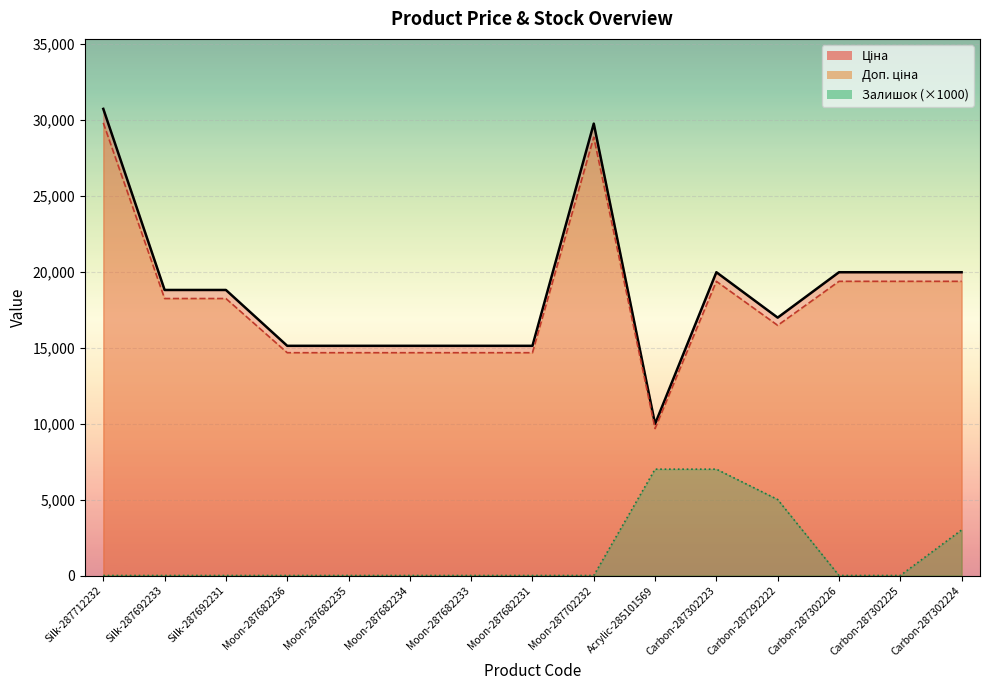

At which label does Залишок reach its peak?

Acrylic-285101569